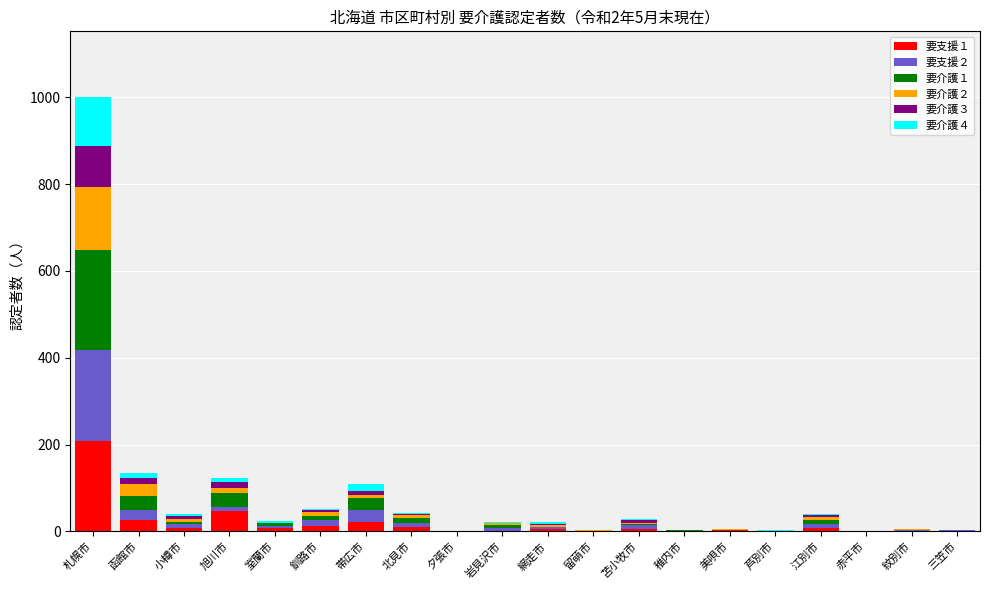

At which category is the sum across all series the highest?

札幌市